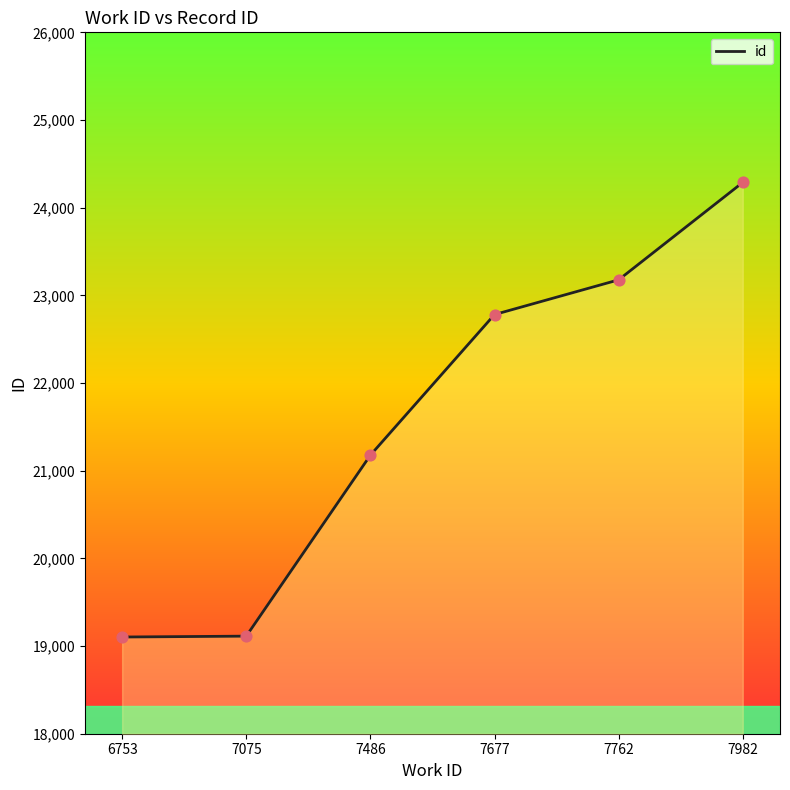

What is the ratio of the value at 7677 to the value at 6753?

1.2